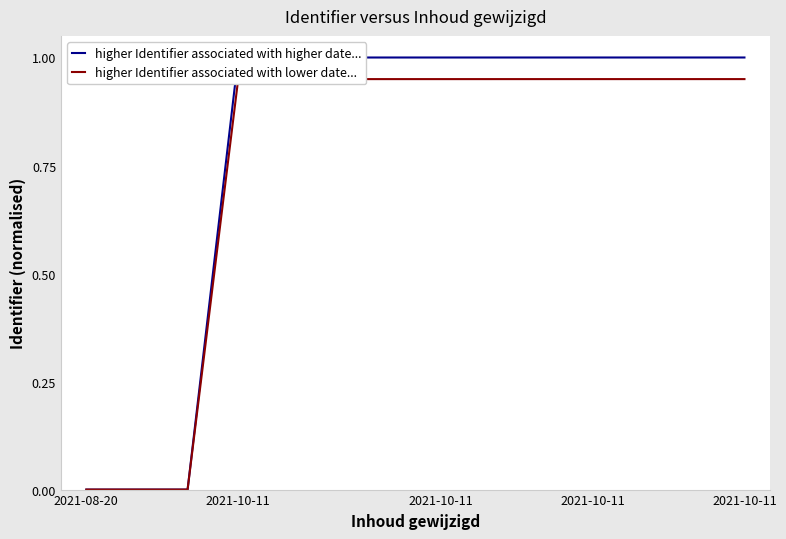

What is the highest value of the higher Identifier associated with higher date... series?

1.0